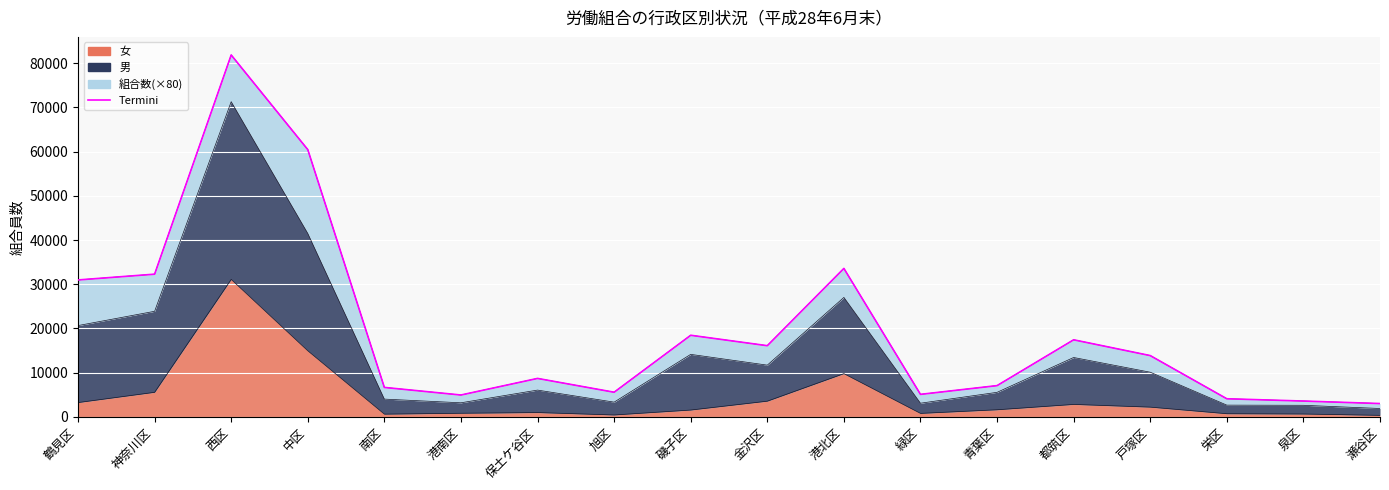

At which category does the data reach its first local valley?

港南区